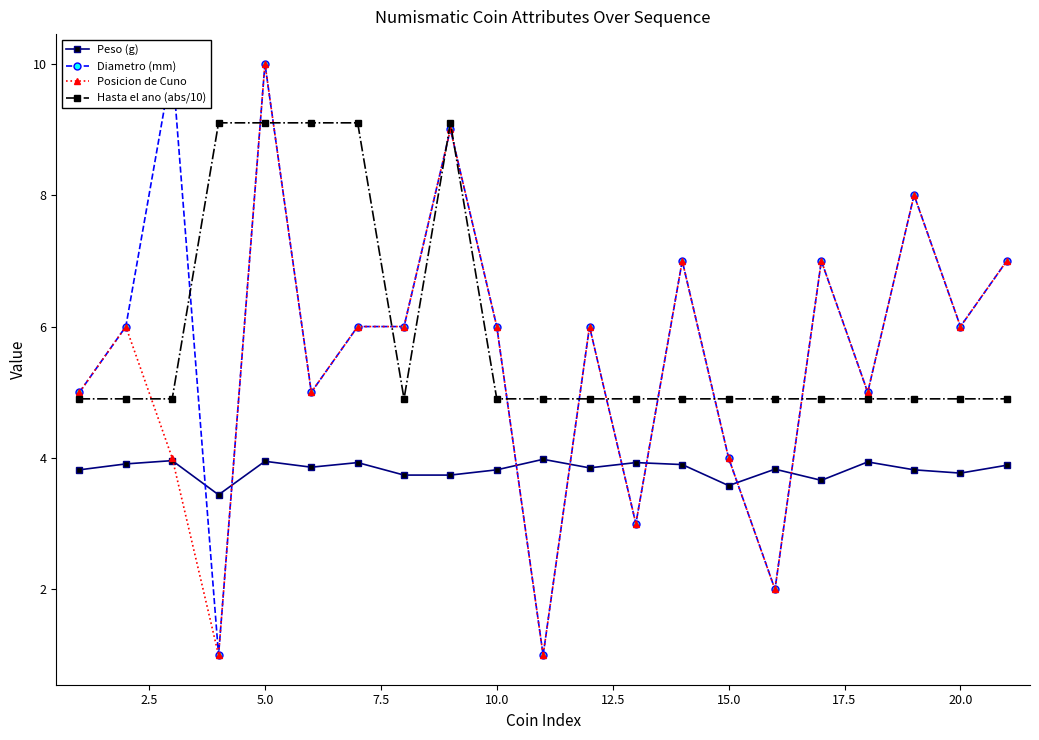

What is the maximum value for Peso (g)?

4.0